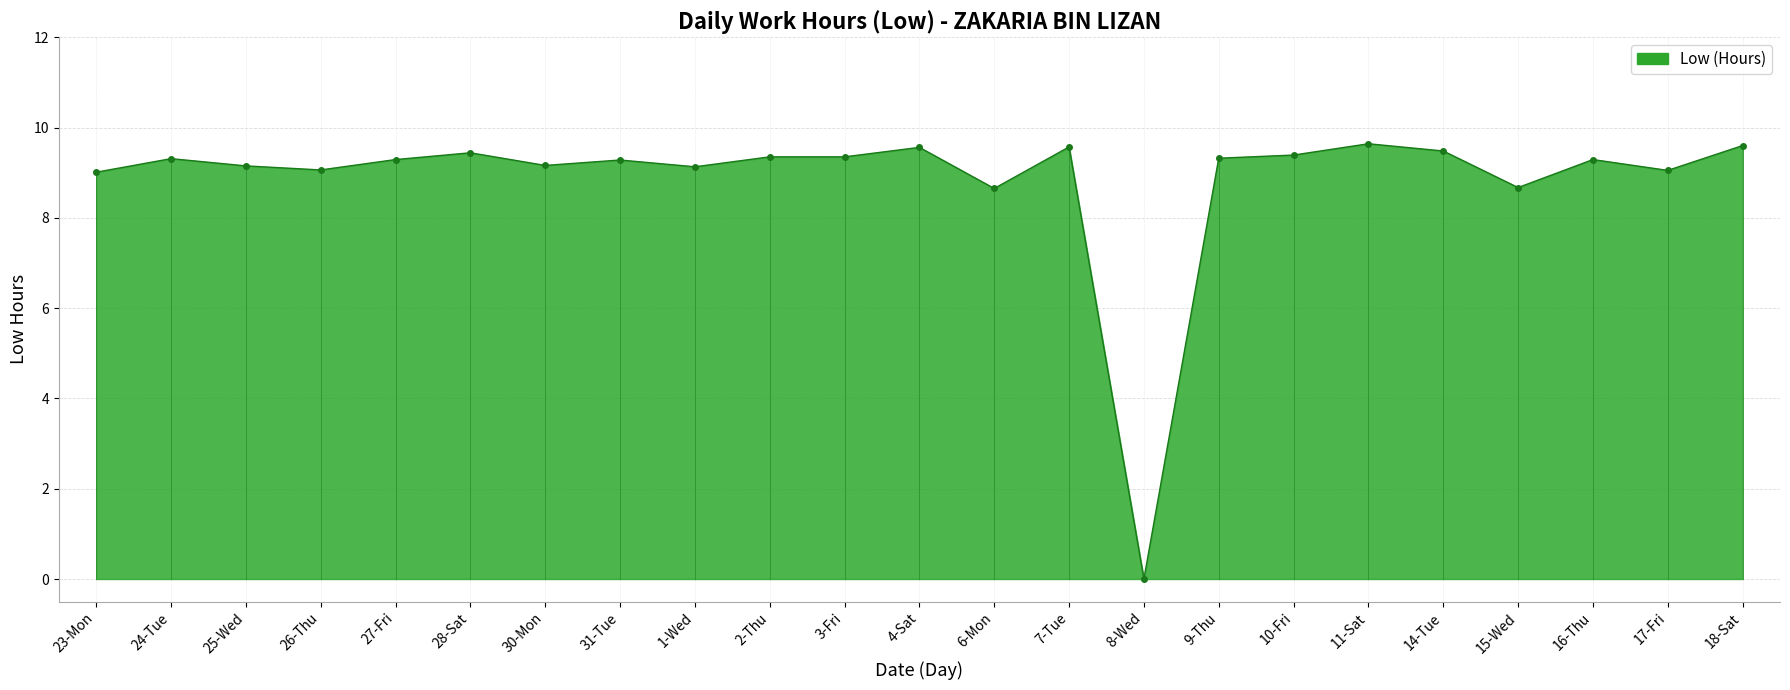

At which label is the value closest to 4?

8-Wed